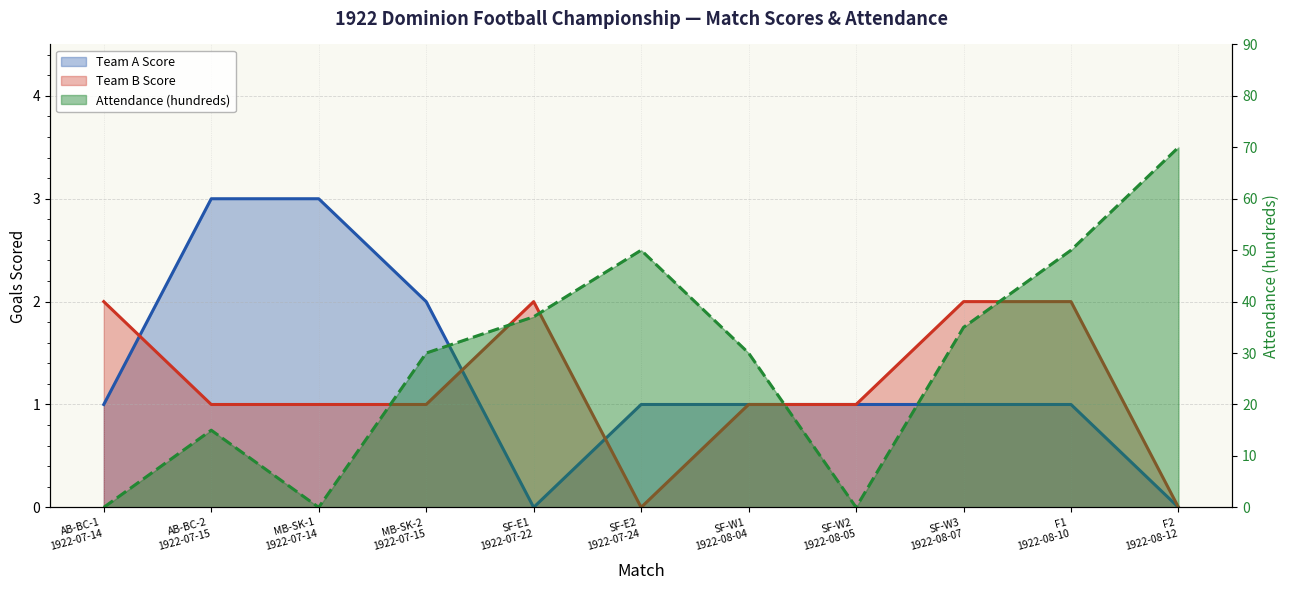

Which series changed the most between AB-BC-1
1922-07-14 and F2
1922-08-12?

Attendance (hundreds)